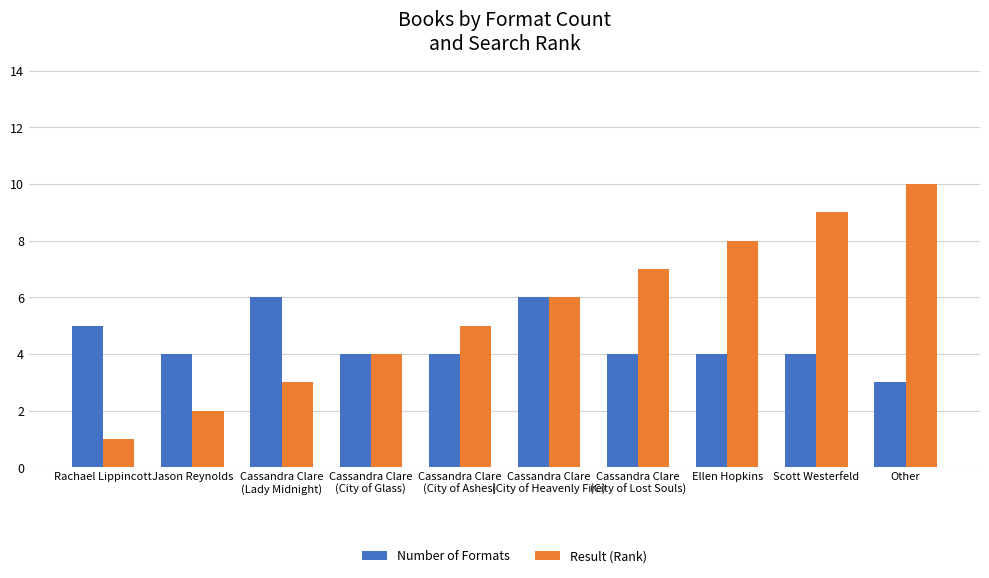

At Cassandra Clare
(City of Lost Souls), list the series in order from largest to smallest.

Result (Rank), Number of Formats